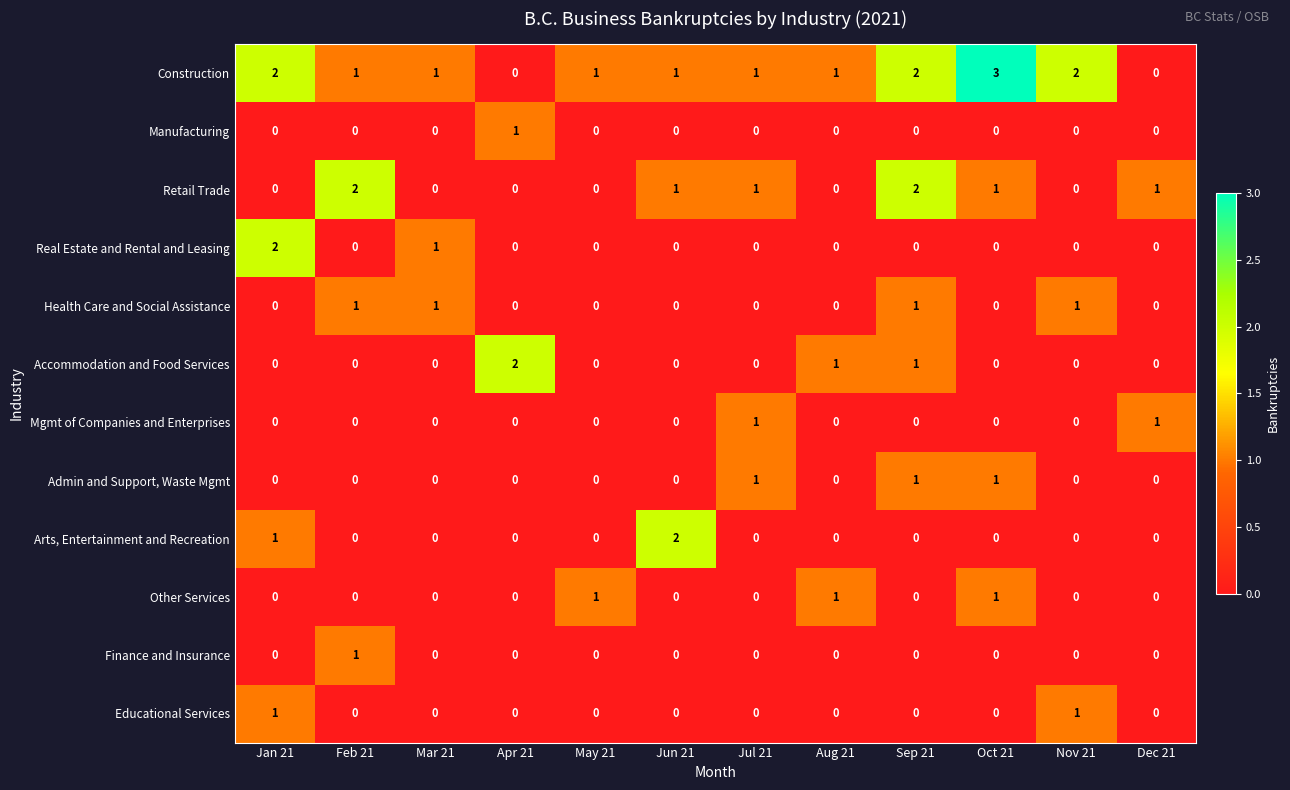

Count the Other Services values in the range 0 to 1.

12